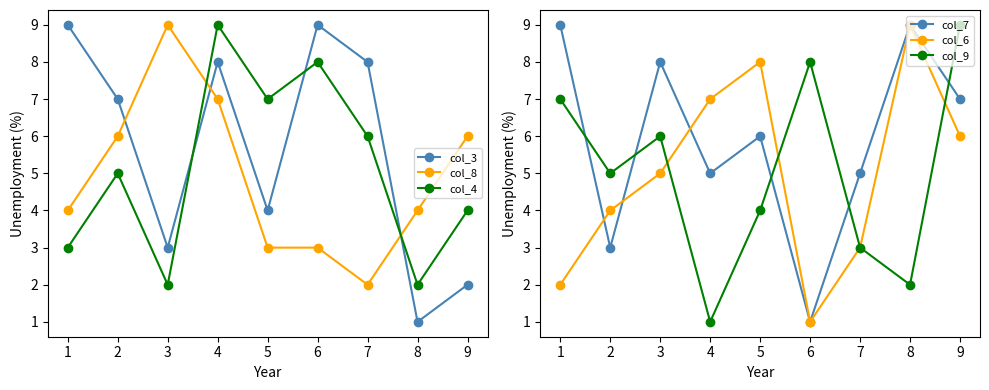

How many intersections are there between col_3 and col_6?

5